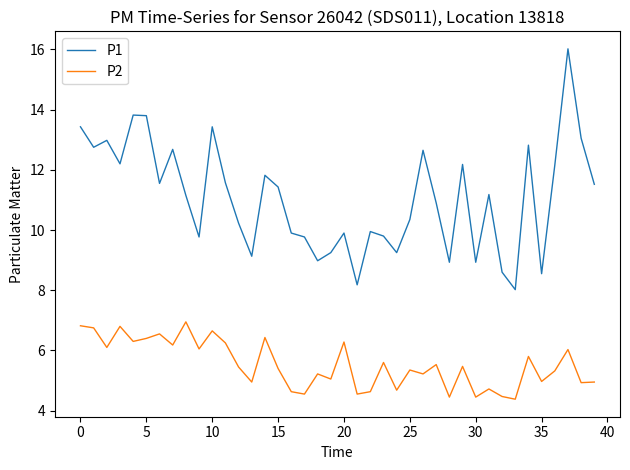

What is the minimum value for P1?

8.0